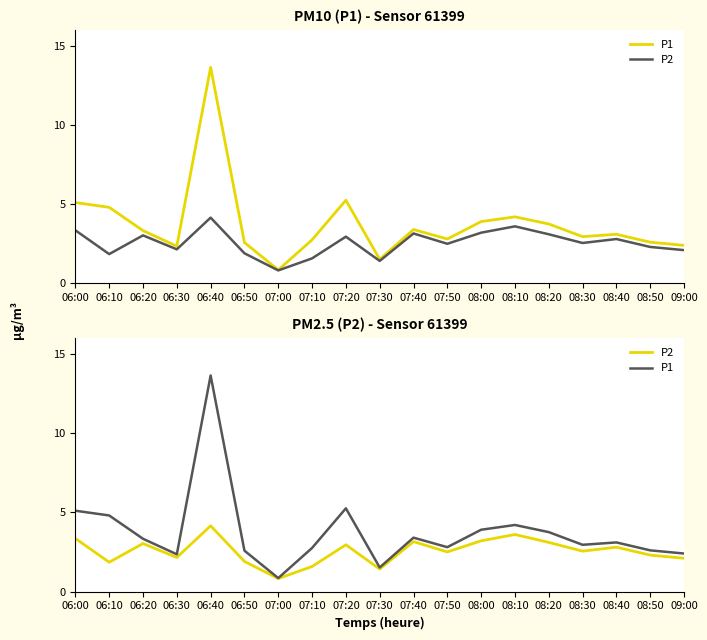

Which series has the largest total across all categories?

P1